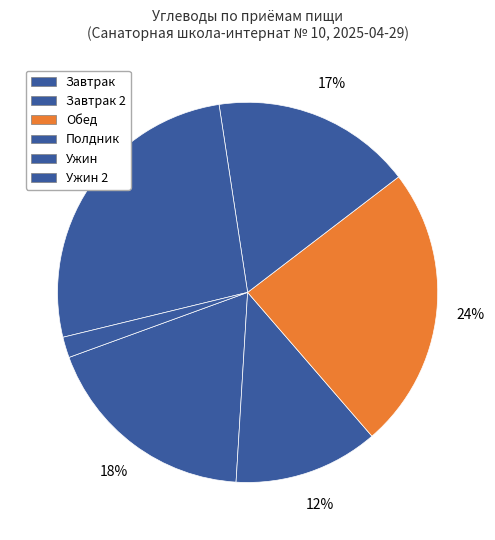

How many segments does this pie chart have?

6